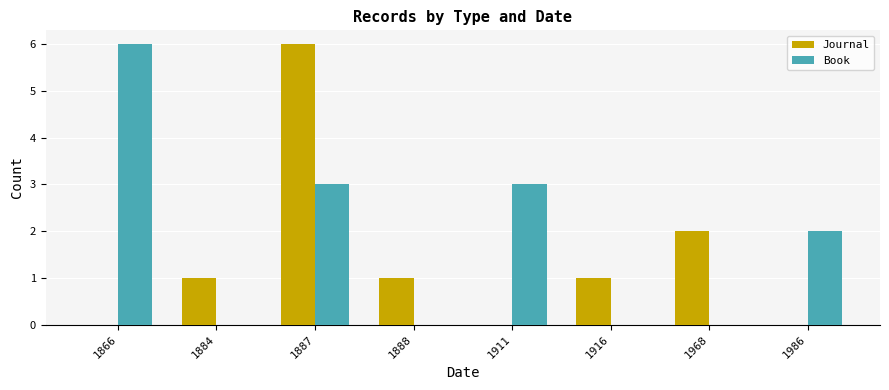

Count the Book values in the range 0 to 3.

7